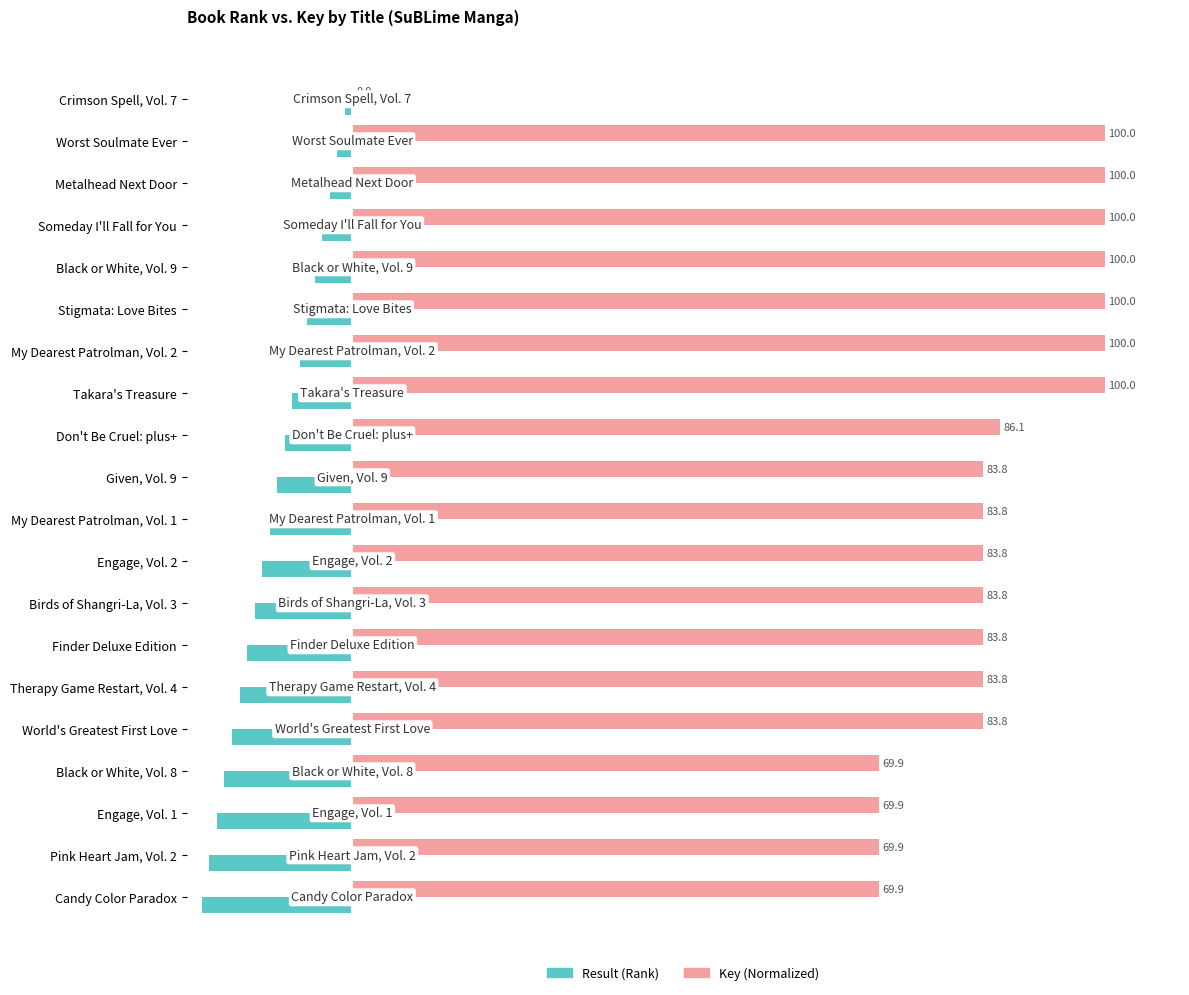

What is the greatest value displayed?

100.0